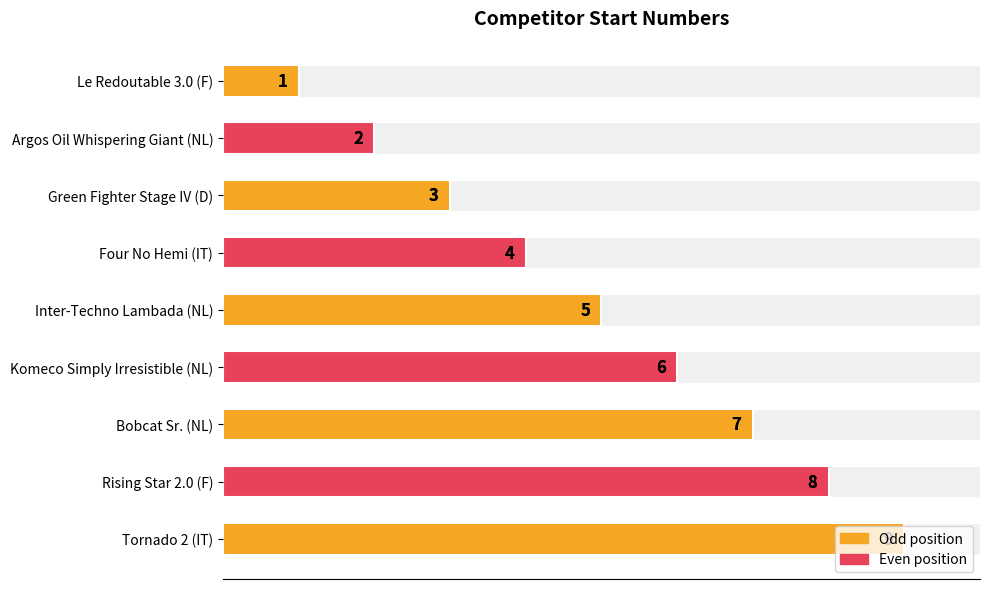

Reading left to right, transcribe all the data shown in this chart.

1	2	3	4	5	6	7	8	9